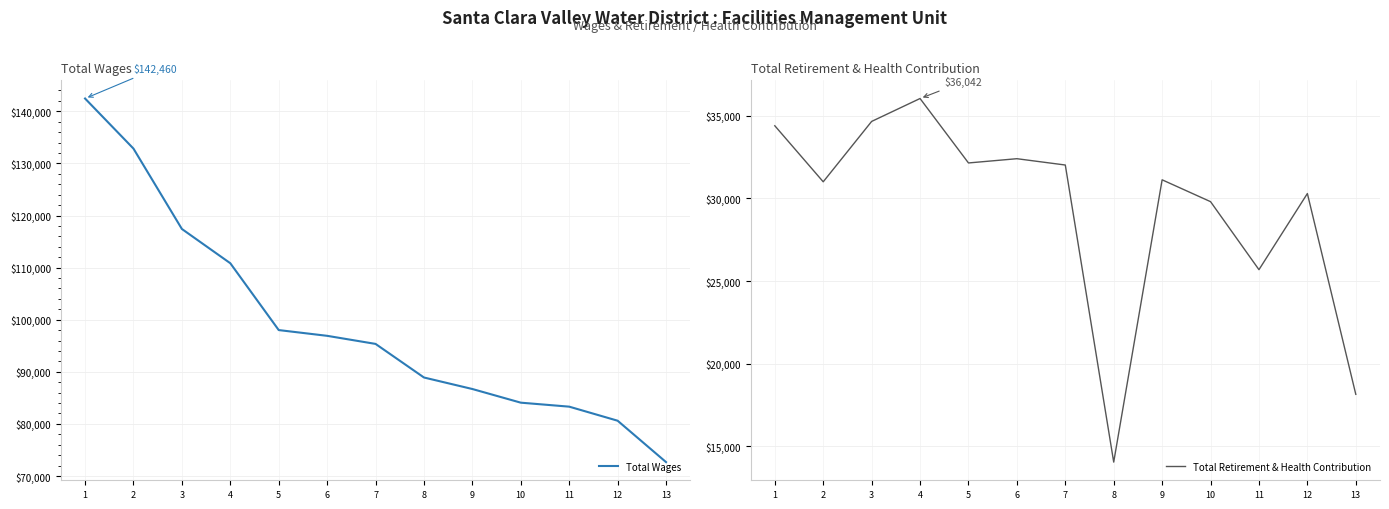

What is the value of the Total Retirement & Health Contribution point at the 4th from the left?

36042